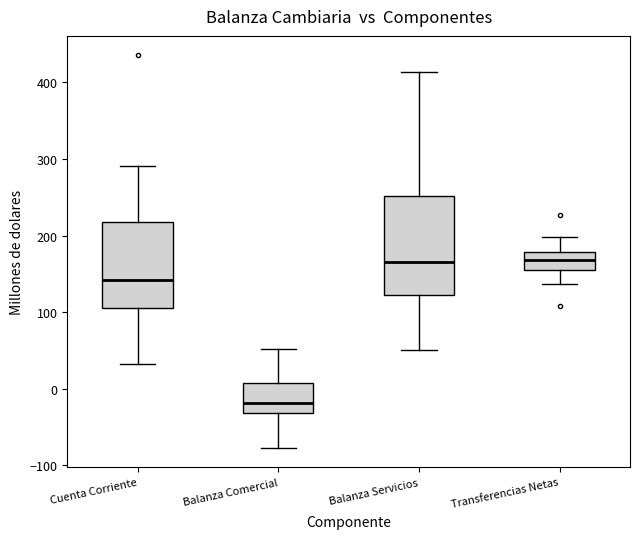

Which box is the tallest, from its lower edge to its upper edge?

Balanza Servicios